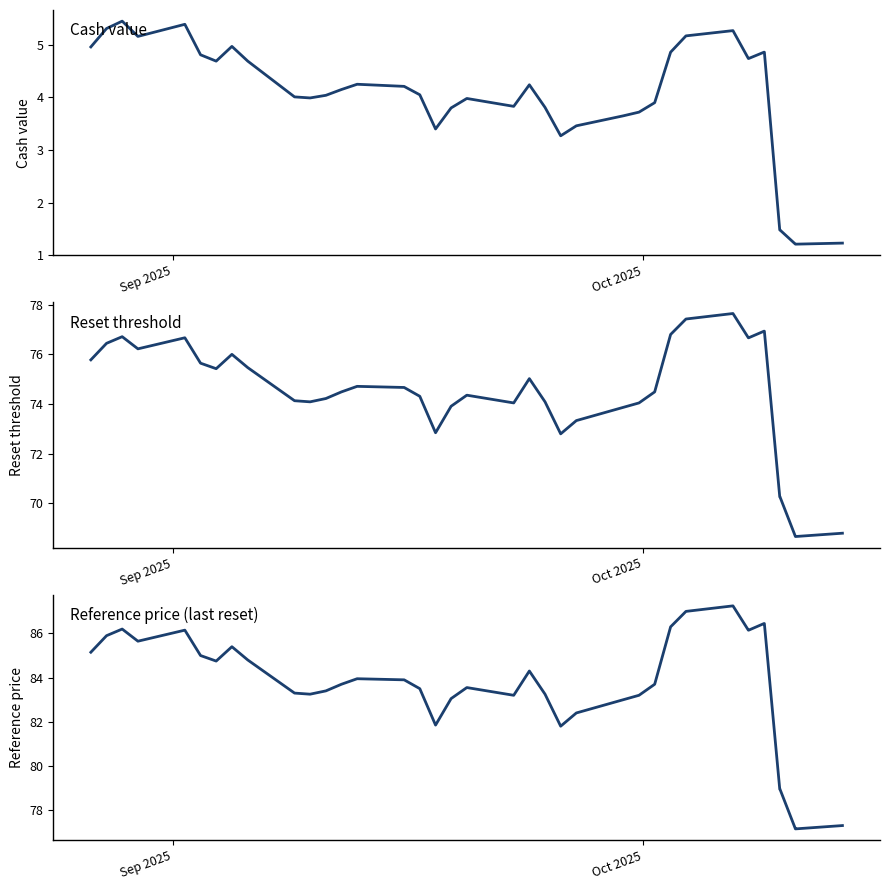

Reading left to right, what are all the values shown in this chart?

Cash value: 5.0	5.3	5.5	5.2	5.4	4.8	4.7	5.0	4.7	4.0	4.0	4.0	4.2	4.2	4.2	4.0	3.4	3.8	4.0	3.8	4.2	3.8	3.3	3.5	3.6	3.7	3.9	4.9	5.2	5.3	4.7	4.7	4.9	4.9	1.5	1.5	1.2	1.2	1.2
Reset threshold: 75.8	76.5	76.7	76.2	76.7	75.7	75.4	76.0	75.5	74.1	74.1	74.2	74.5	74.7	74.7	74.3	72.8	73.9	74.4	74.0	75.0	74.1	72.8	73.3	73.9	74.0	74.5	76.8	77.4	77.7	76.7	76.7	76.9	76.9	70.3	70.3	68.7	68.7	68.8
Reference price (last reset): 85.2	85.9	86.2	85.7	86.2	85.0	84.8	85.4	84.8	83.3	83.2	83.4	83.7	84.0	83.9	83.5	81.8	83.0	83.5	83.2	84.3	83.2	81.8	82.4	83.0	83.2	83.7	86.3	87.0	87.2	86.2	86.2	86.5	86.5	79.0	79.0	77.2	77.2	77.3